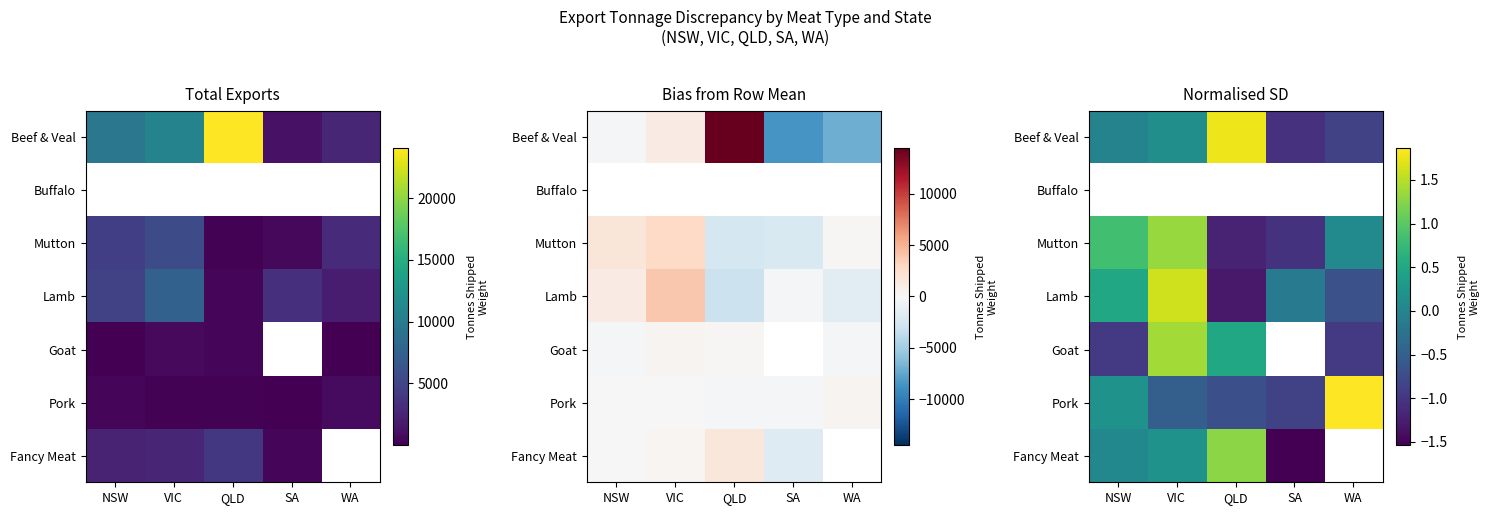

At which category does the chart reach its minimum across all series?

SA